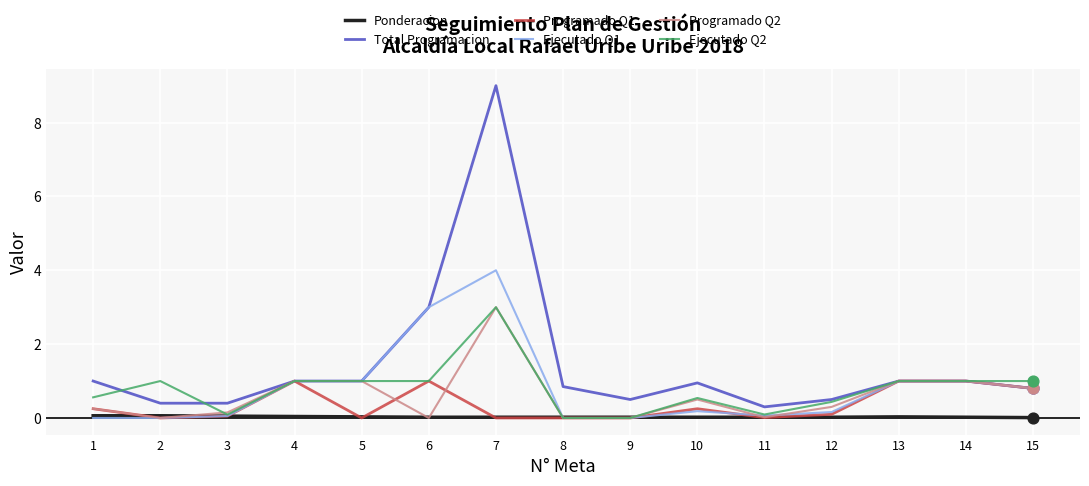

What are all the series names shown in the legend?

Ponderacion, Total Programacion, Programado Q1, Ejecutado Q1, Programado Q2, Ejecutado Q2